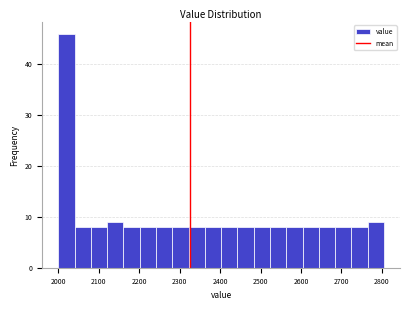

Over which range of the x-axis is the bar tallest?

2000 to 2040